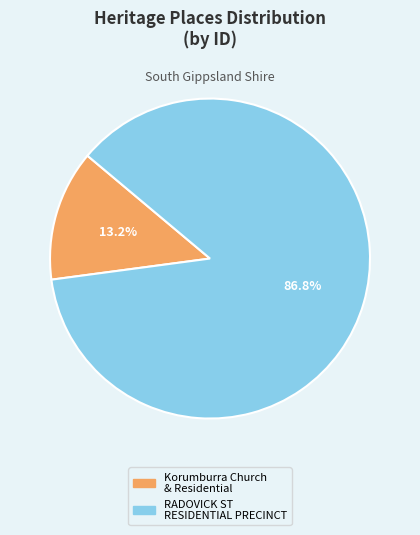

How many slices are in this pie chart?

2